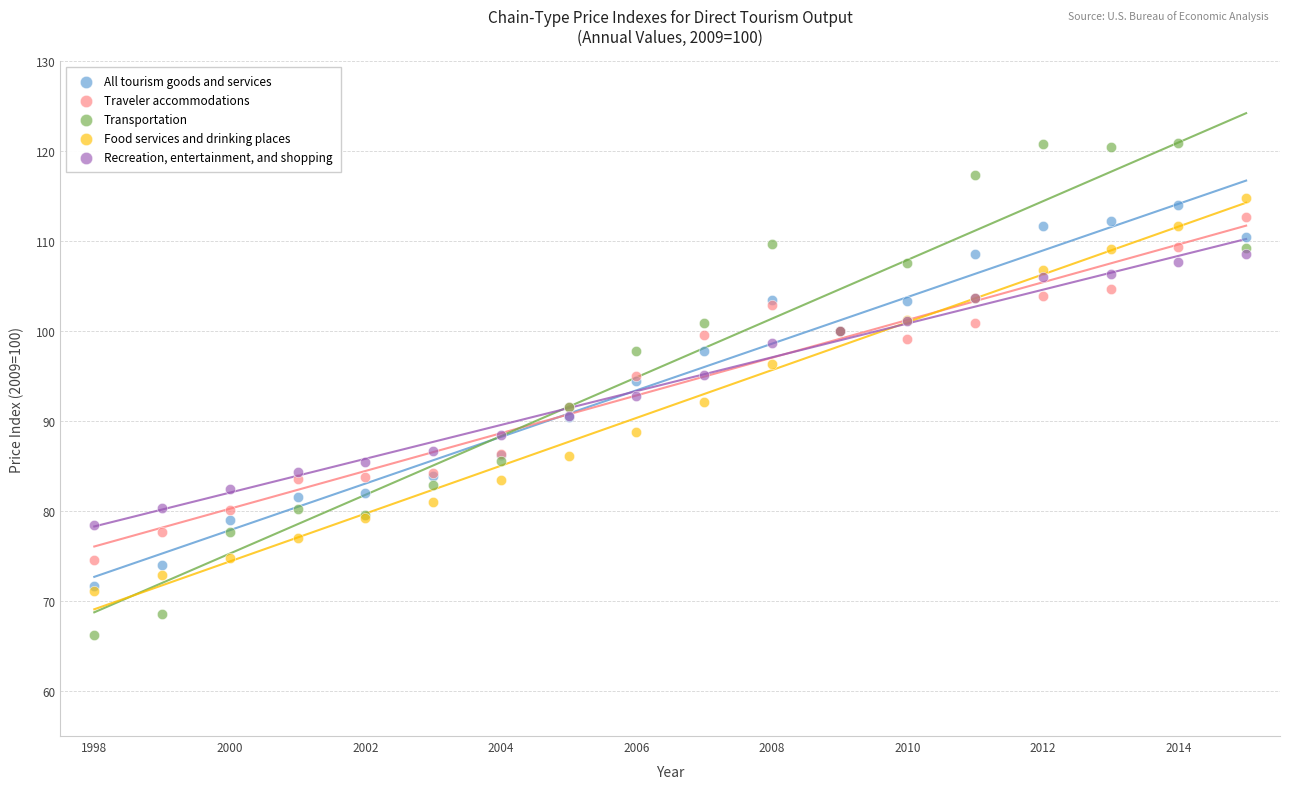

What are all the series names shown in the legend?

All tourism goods and services, Traveler accommodations, Transportation, Food services and drinking places, Recreation, entertainment, and shopping